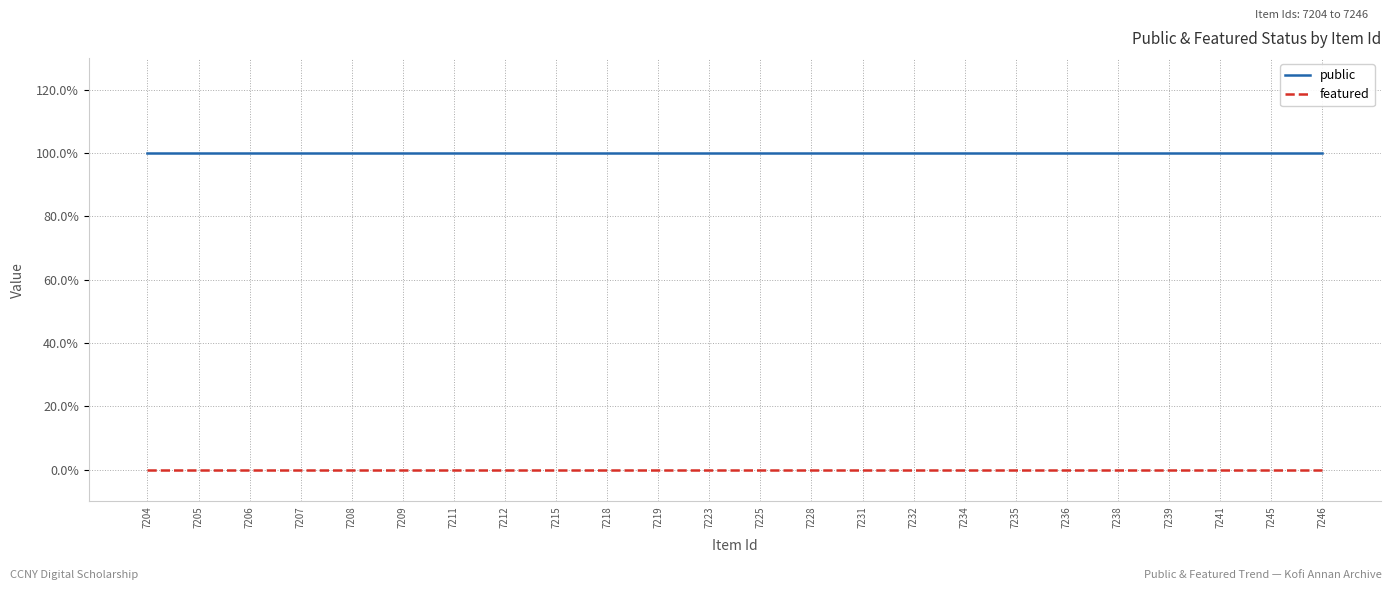

At which category does the chart reach its peak across all series?

7204